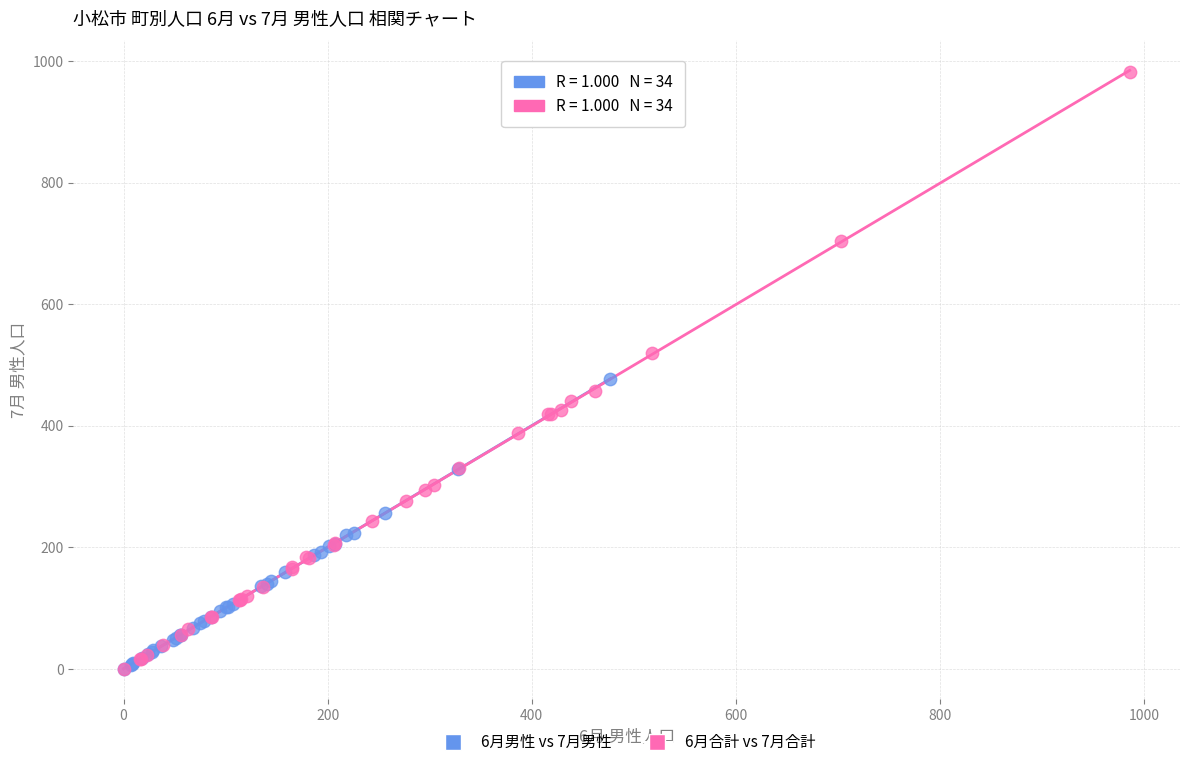

Which series has the widest spread of Y values?

6月合計 vs 7月合計